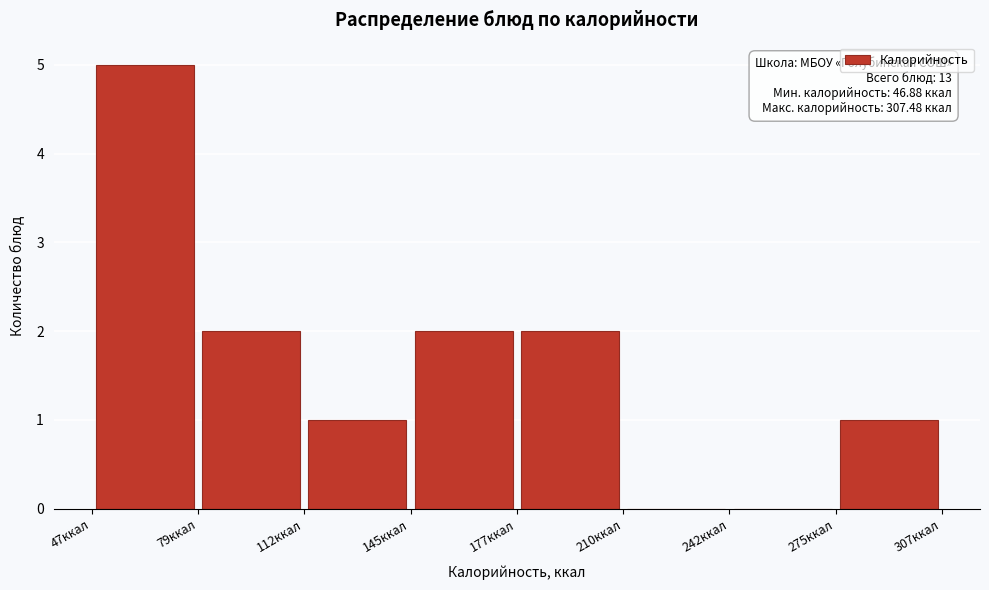

Over which range of the x-axis is the bar tallest?

45 to 80